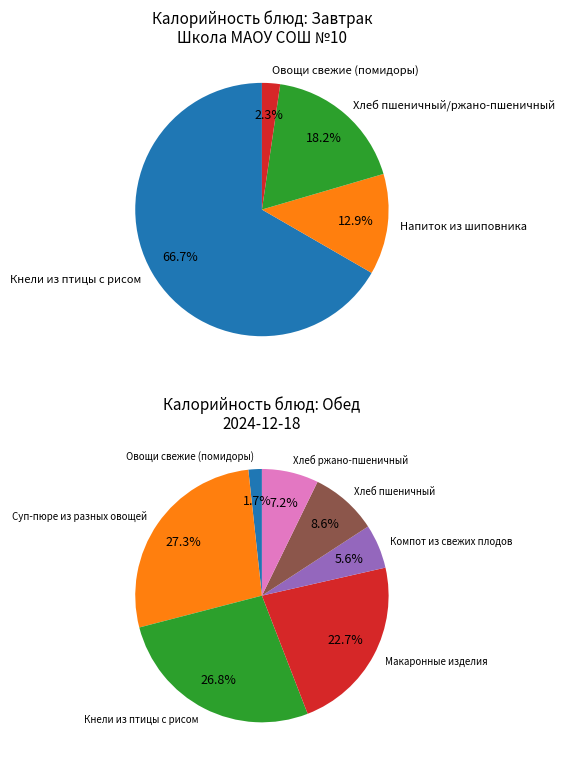

Is it true that Овощи свежие (помидоры) is 11% of the pie?

False